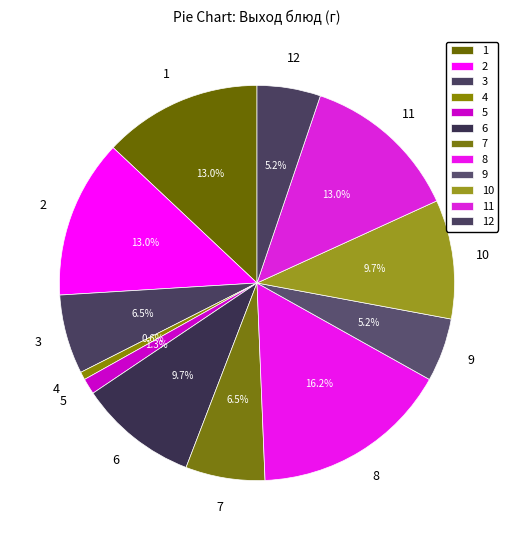

How many segments does this pie chart have?

12